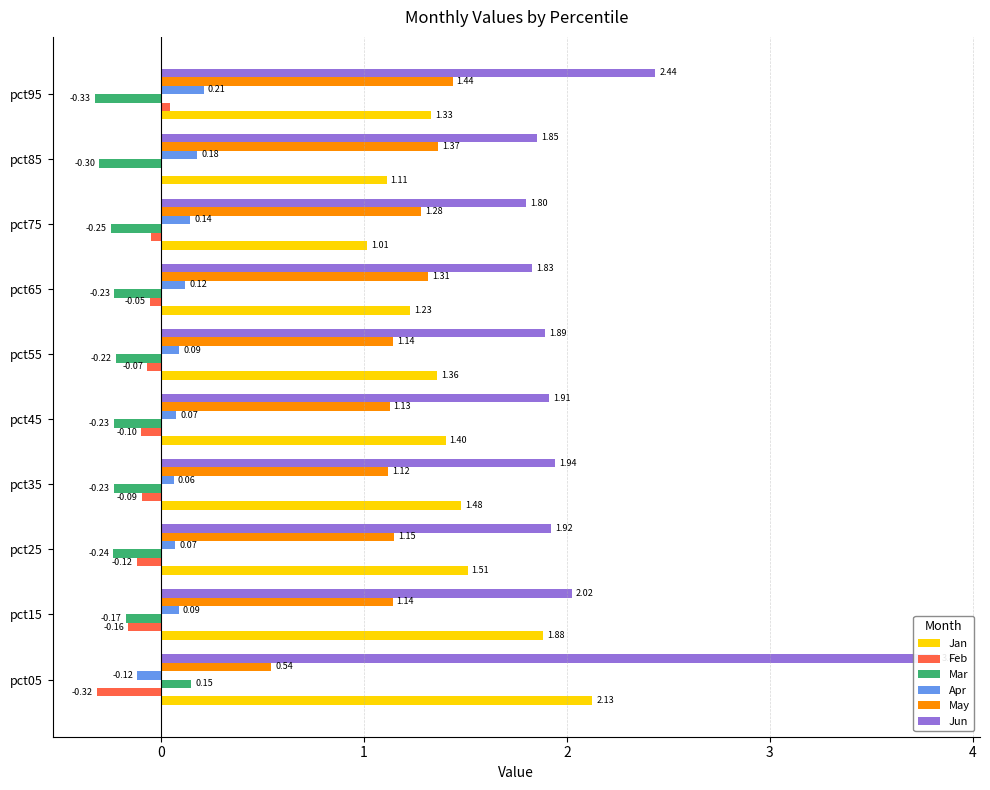

How many bars are there in total?

60